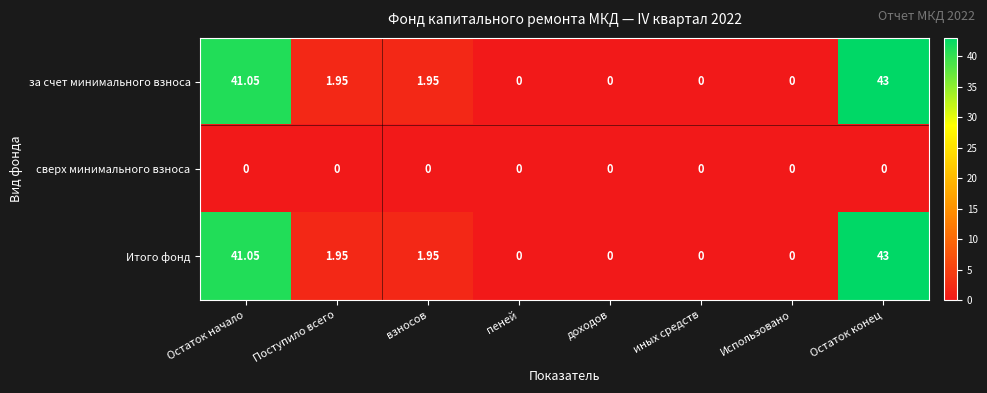

At which category is the sum across all series the highest?

Остаток конец